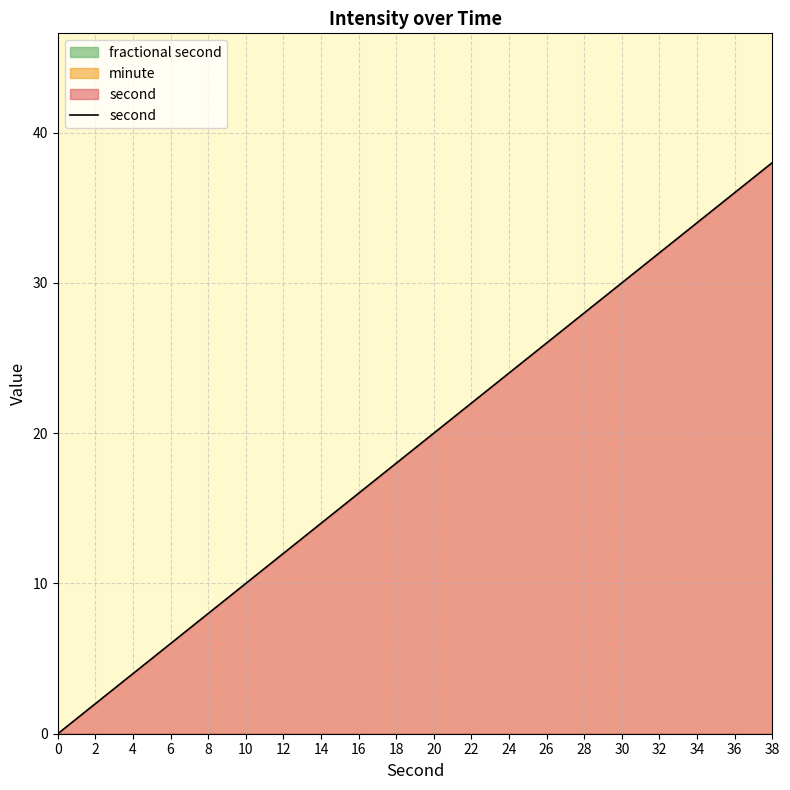

What value does the data have at 10?

10